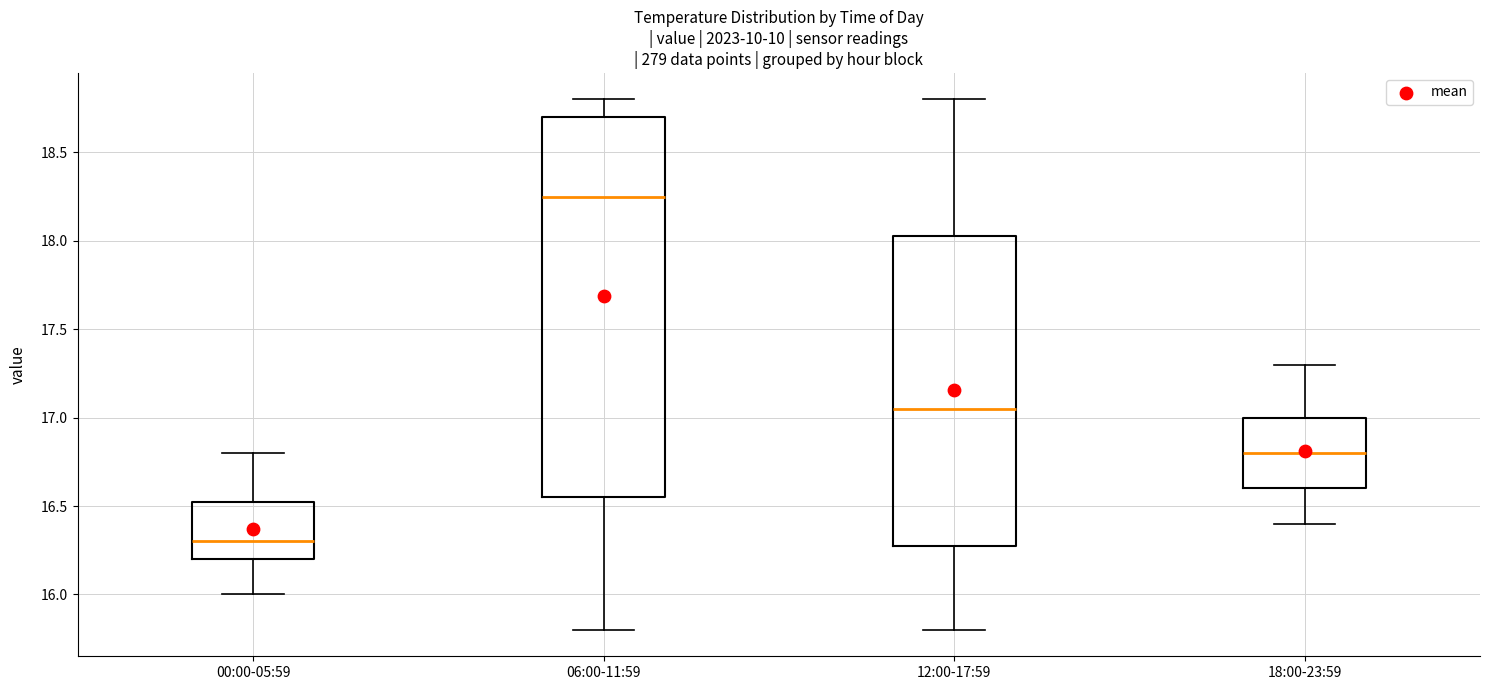

Reading left to right, transcribe this box plot: for each box, give where its median line is, the range the box spans, and where its two whiskers end, as read against the y-axis. The values are not printed on the chart, so give them approximately, as read against the axis.

00:00-05:59: median 16.30, box 16.20 to 16.55, whiskers 16.00 to 16.80
06:00-11:59: median 18.25, box 16.55 to 18.70, whiskers 15.80 to 18.80
12:00-17:59: median 17.05, box 16.30 to 18.05, whiskers 15.80 to 18.80
18:00-23:59: median 16.80, box 16.60 to 17.00, whiskers 16.40 to 17.30